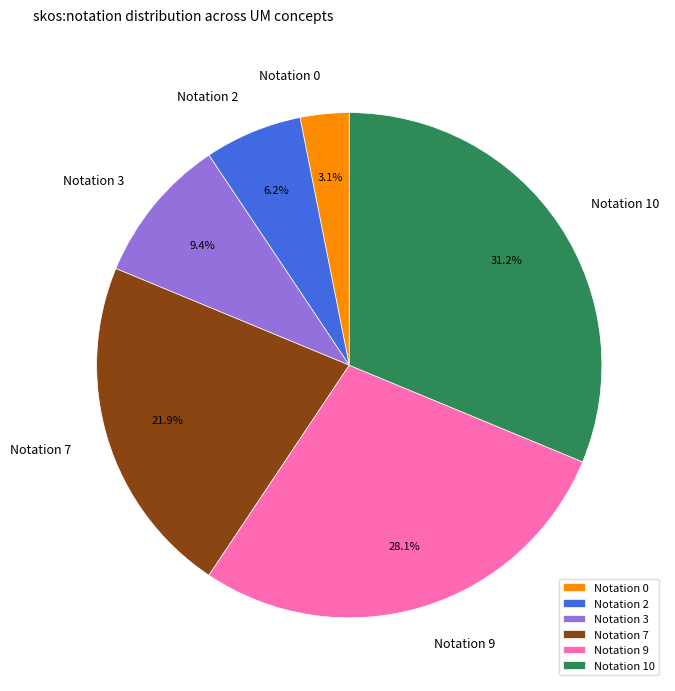

Which category has the smallest portion of the pie?

Notation 0